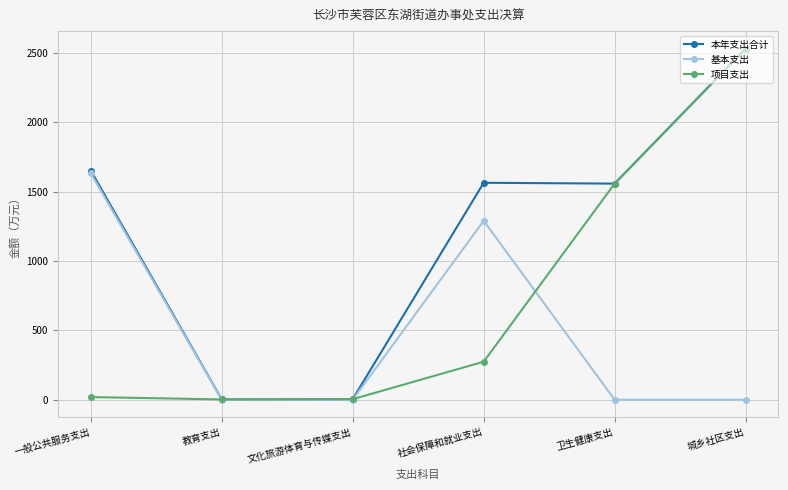

At which label is 基本支出 closest to 816?

社会保障和就业支出